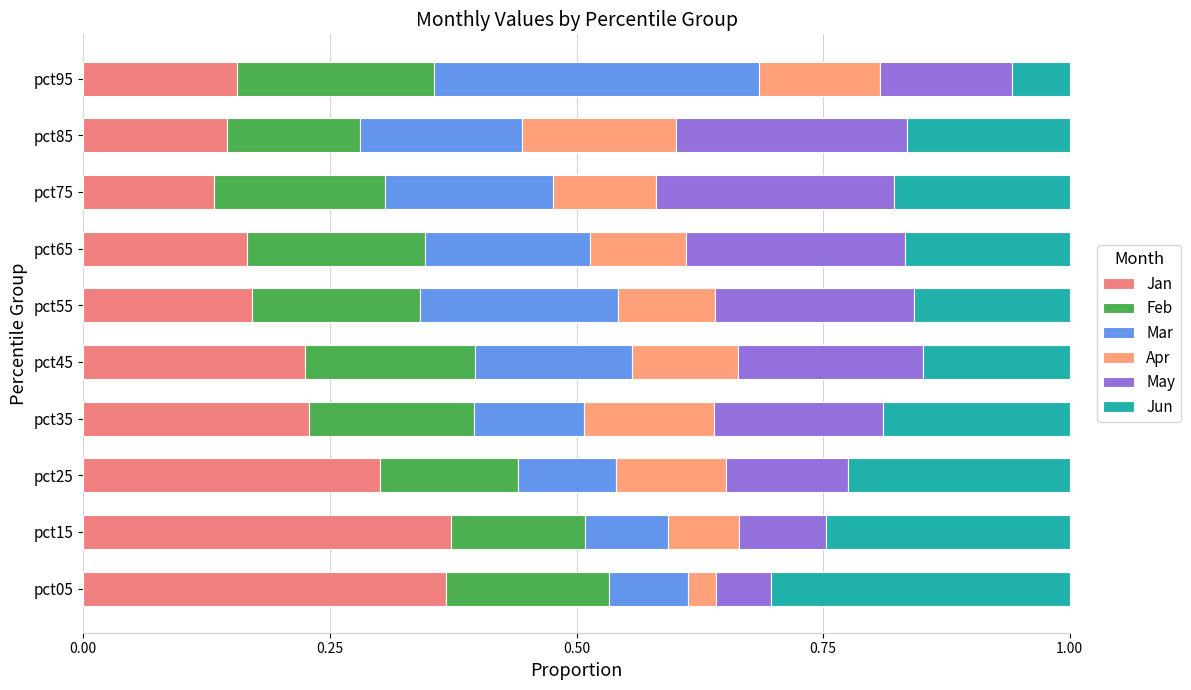

Reading right to left, extract all data points from this chart.

Jan: 0.2	0.1	0.1	0.2	0.2	0.2	0.2	0.3	0.4	0.4
Feb: 0.2	0.1	0.2	0.2	0.2	0.2	0.2	0.1	0.1	0.2
Mar: 0.3	0.2	0.2	0.2	0.2	0.2	0.1	0.1	0.1	0.1
Apr: 0.1	0.2	0.1	0.1	0.1	0.1	0.1	0.1	0.1	0.0
May: 0.1	0.2	0.2	0.2	0.2	0.2	0.2	0.1	0.1	0.1
Jun: 0.1	0.2	0.2	0.2	0.2	0.1	0.2	0.2	0.2	0.3